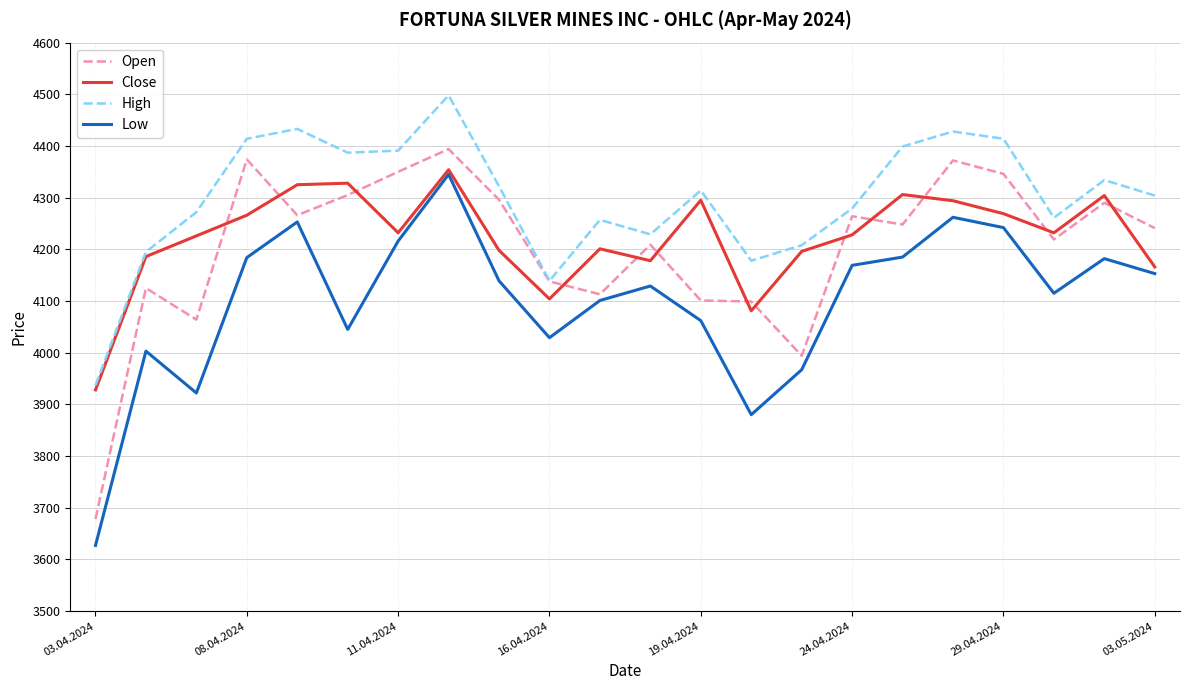

Which series ends up on top after the final intersection of Close and Open?

Open